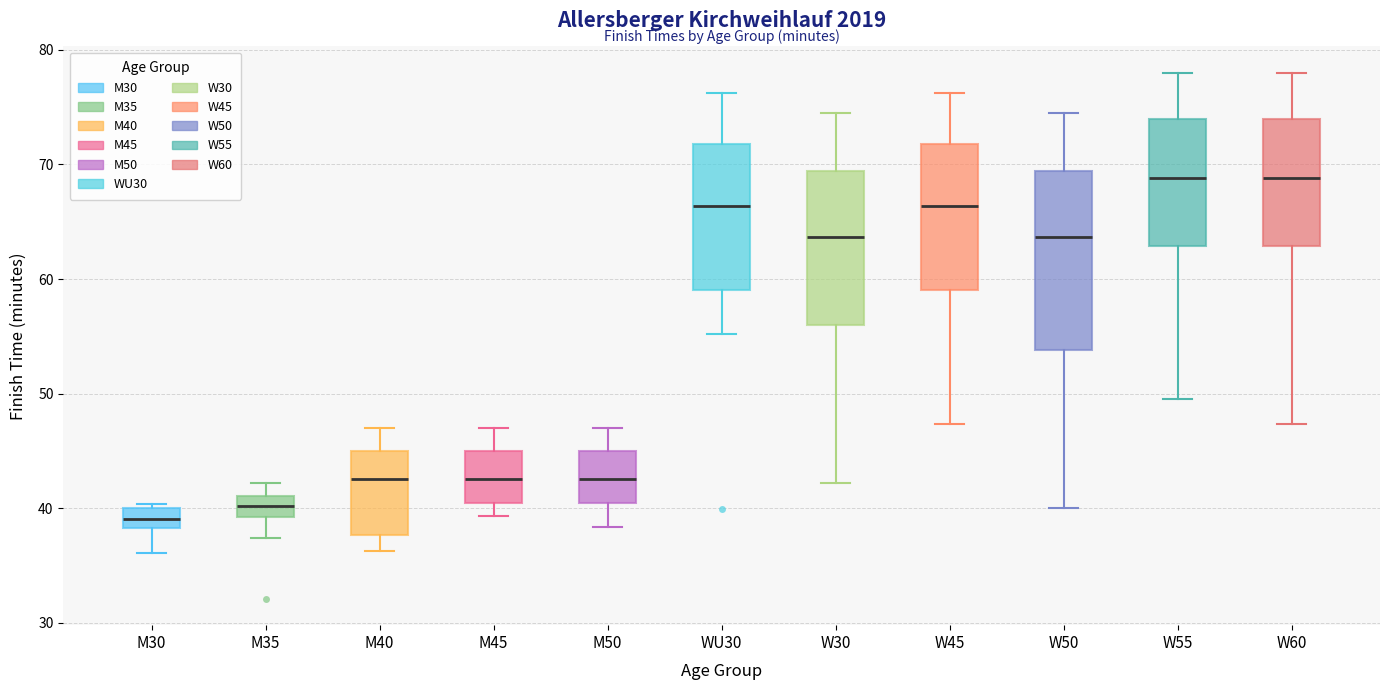

Reading left to right, read every box against the y-axis: the position of its median line, the range the box covers, and the ends of its whiskers. The values are not printed on the chart, so give them approximately, as read against the axis.

M30: median 39, box 38 to 40, whiskers 36 to 40 (just above the box's upper edge)
M35: median 40, box 39 to 41, whiskers 37 to 42
M40: median 43, box 38 to 45, whiskers 36 to 47
M45: median 43, box 40 to 45, whiskers 39 to 47
M50: median 43, box 40 to 45, whiskers 38 to 47
WU30: median 66, box 59 to 72, whiskers 55 to 76
W30: median 64, box 56 to 69, whiskers 42 to 75
W45: median 66, box 59 to 72, whiskers 47 to 76
W50: median 64, box 54 to 69, whiskers 40 to 75
W55: median 69, box 63 to 74, whiskers 50 to 78
W60: median 69, box 63 to 74, whiskers 47 to 78